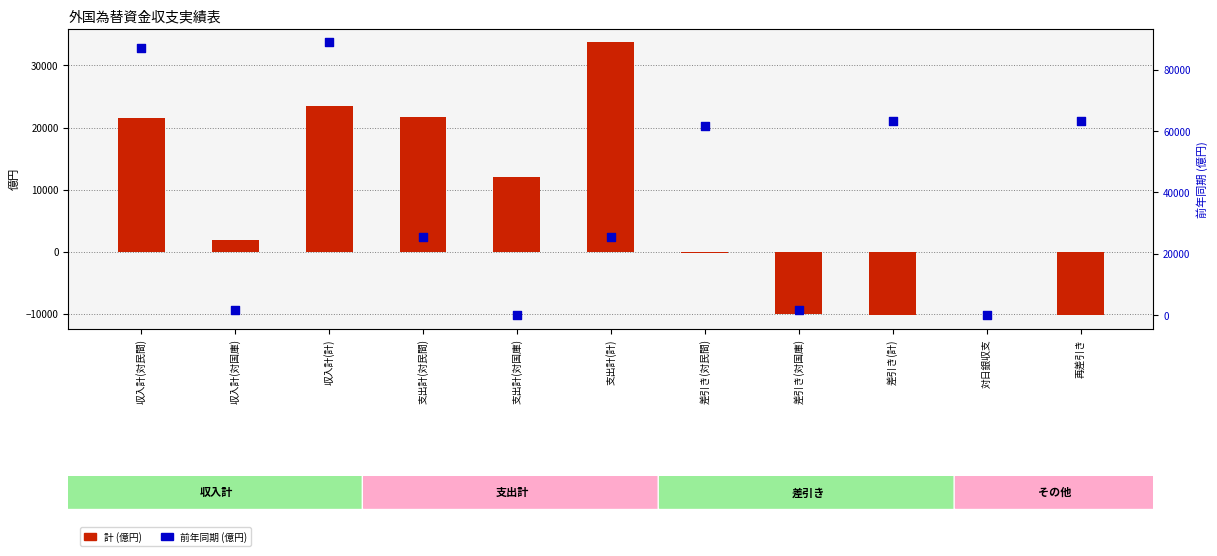

What is the total value across all series at 再差引き?

53047